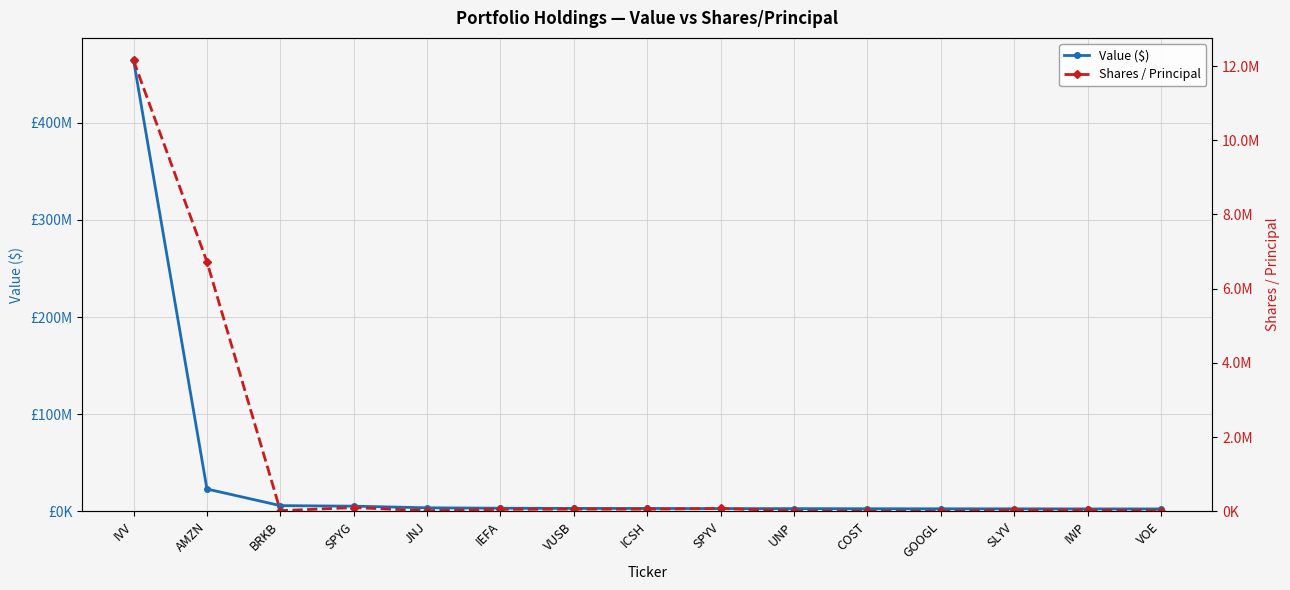

Rank the series by their maximum value, from highest to lowest.

Value ($), Shares / Principal